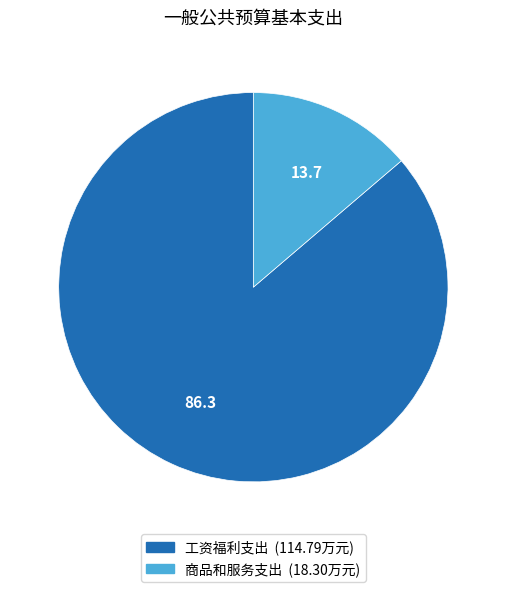

Approximately how many times larger is the value at 工资福利支出 compared to 商品和服务支出?

6.3